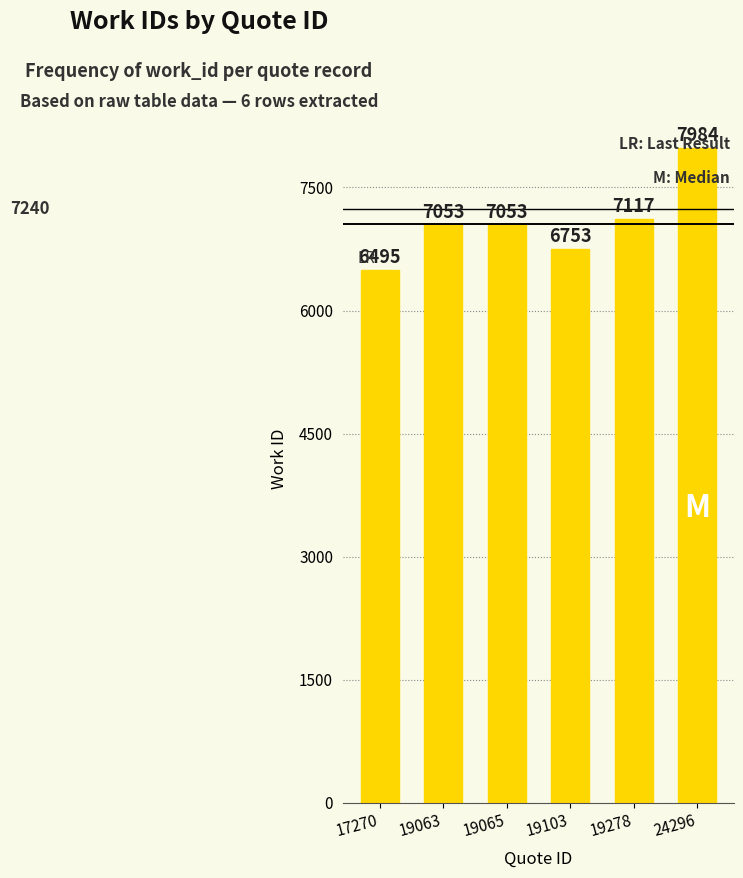

Does the chart contain any negative values?

No